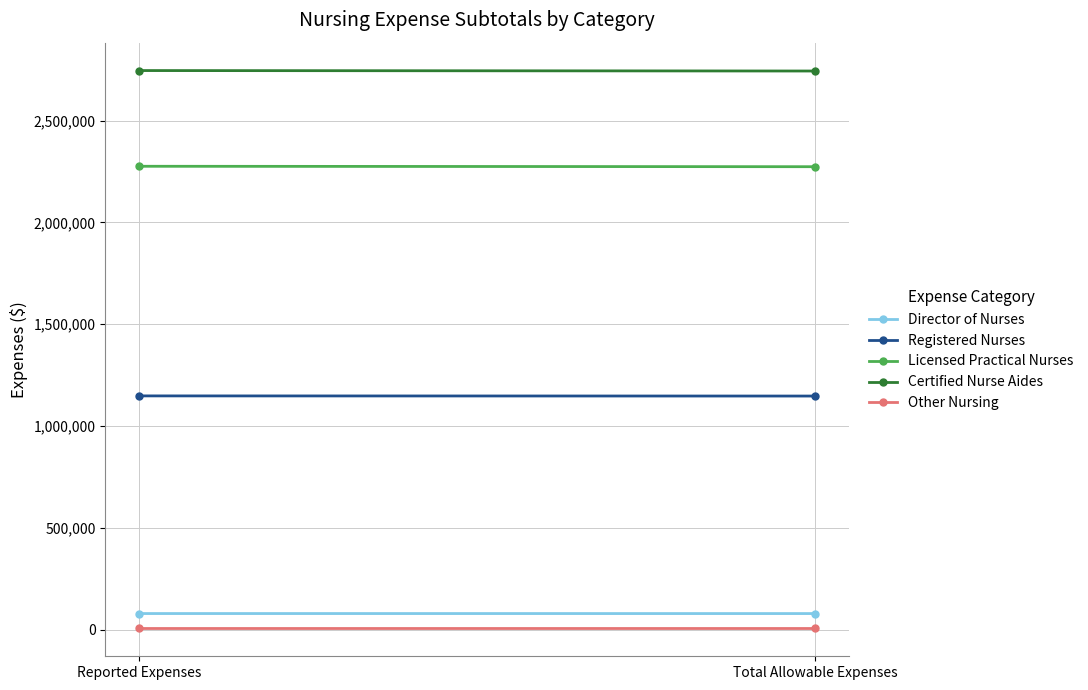

Reading right to left, what are all the values shown in this chart?

Director of Nurses: Total Allowable Expenses=79077	Reported Expenses=79184
Registered Nurses: Total Allowable Expenses=1147408	Reported Expenses=1148138
Licensed Practical Nurses: Total Allowable Expenses=2273793	Reported Expenses=2275920
Certified Nurse Aides: Total Allowable Expenses=2743741	Reported Expenses=2746002
Other Nursing: Total Allowable Expenses=6281	Reported Expenses=6281